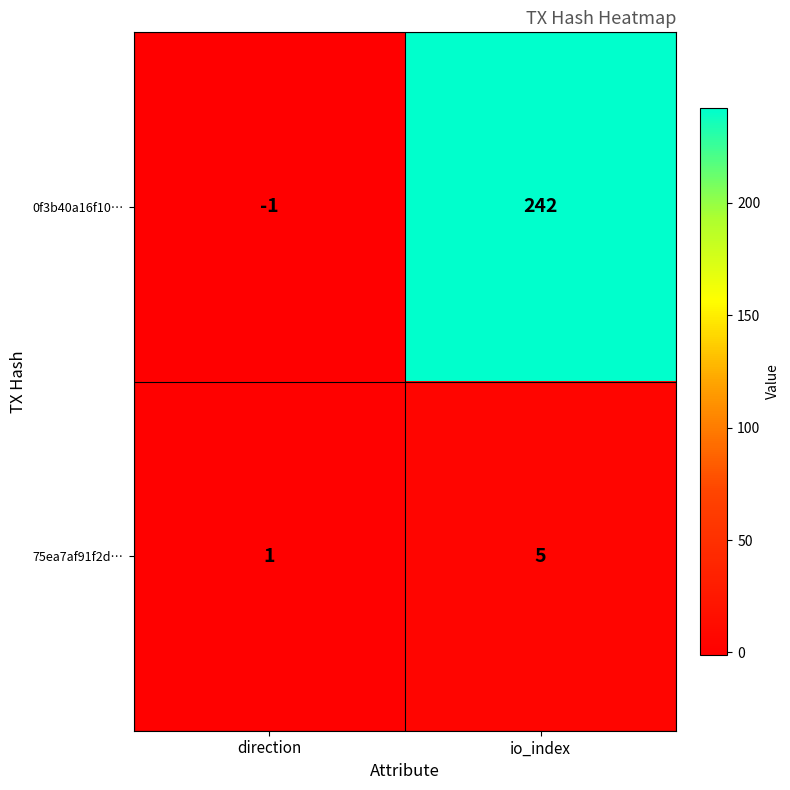

List the series in order of their peak value, lowest first.

75ea7af91f2d…, 0f3b40a16f10…